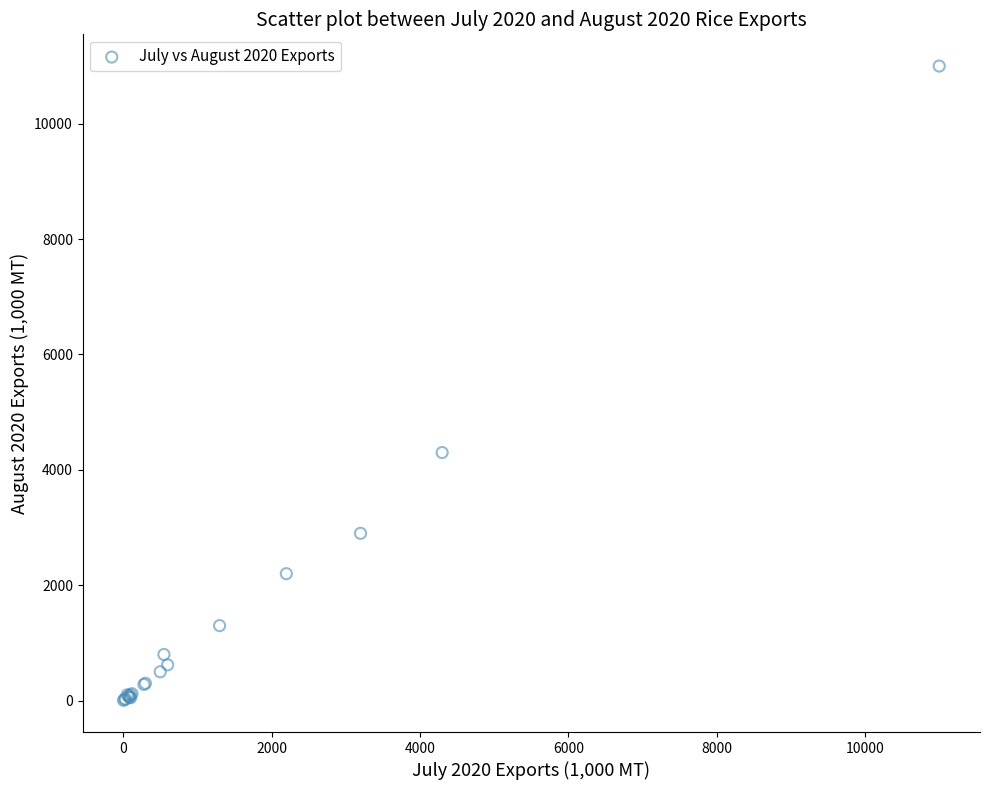

What Y value in the scatter plot is closest to 5502?

4300